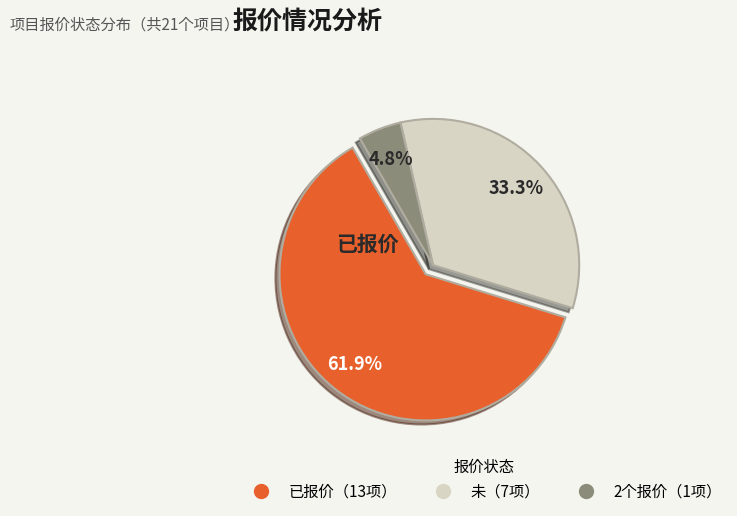

To the nearest percent, what is the average slice percentage?

33%